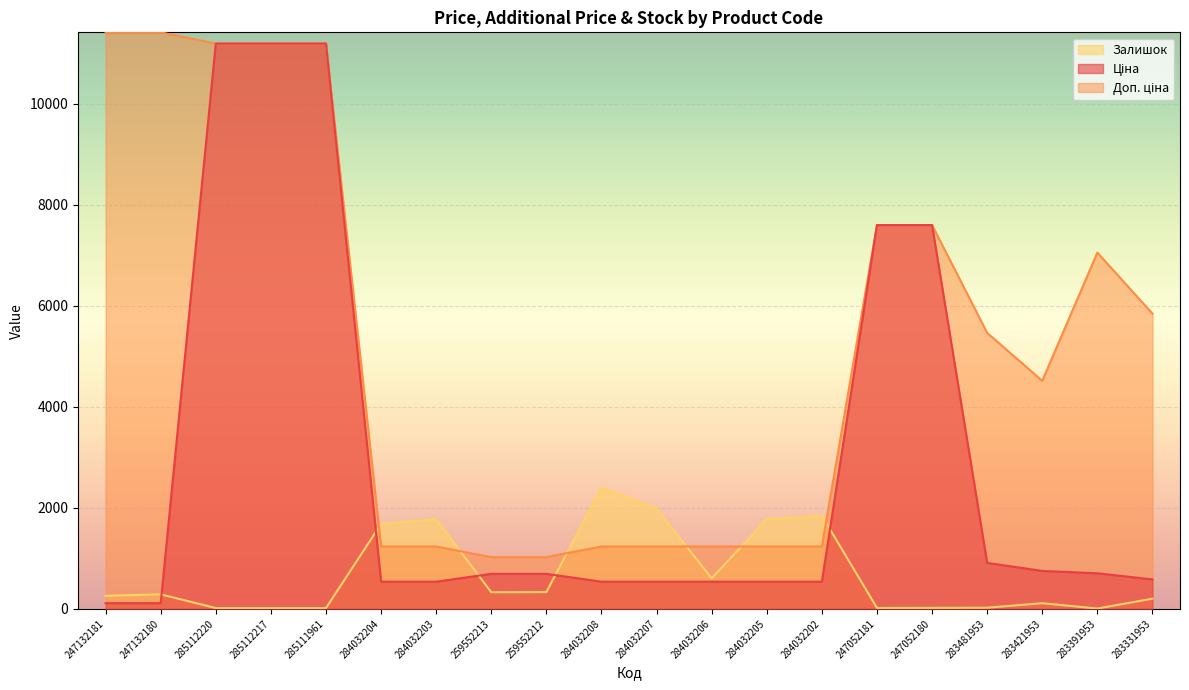

Where is Ціна nearest to the value 5651?

247052181